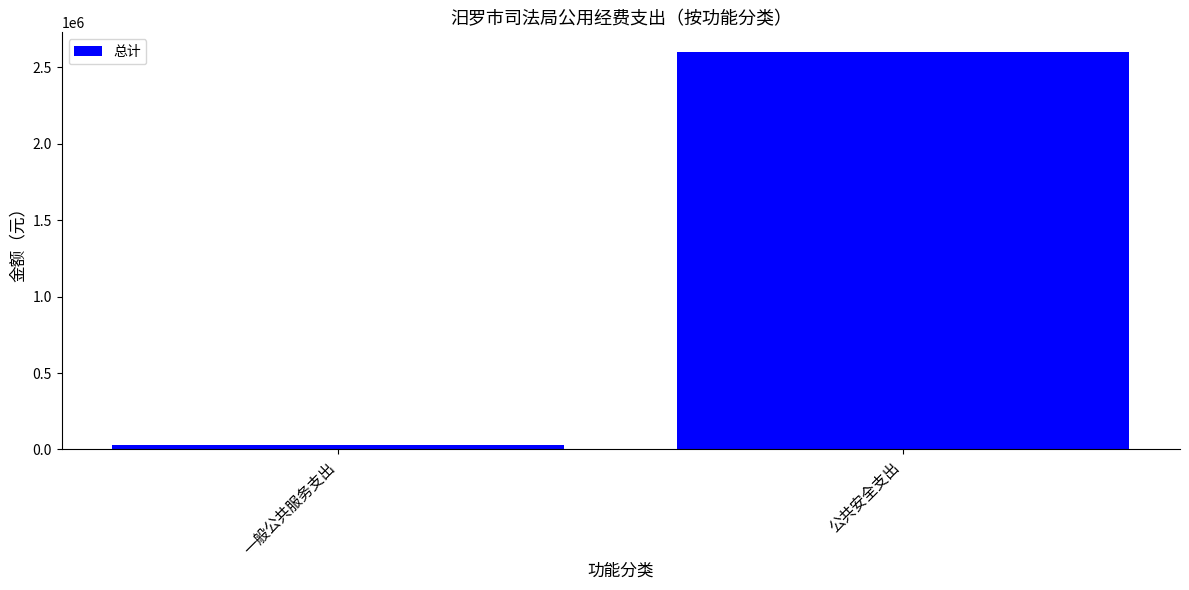

Reading left to right, transcribe all the data shown in this chart.

26225	2599560